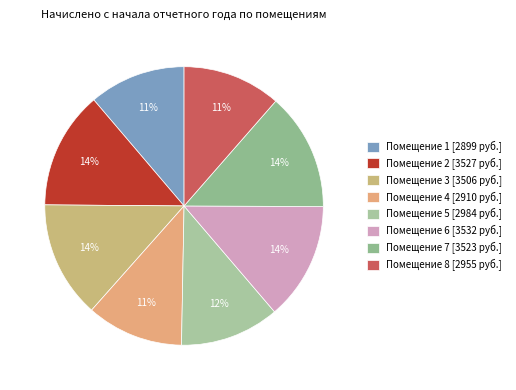

Count the number of slices in the pie.

8